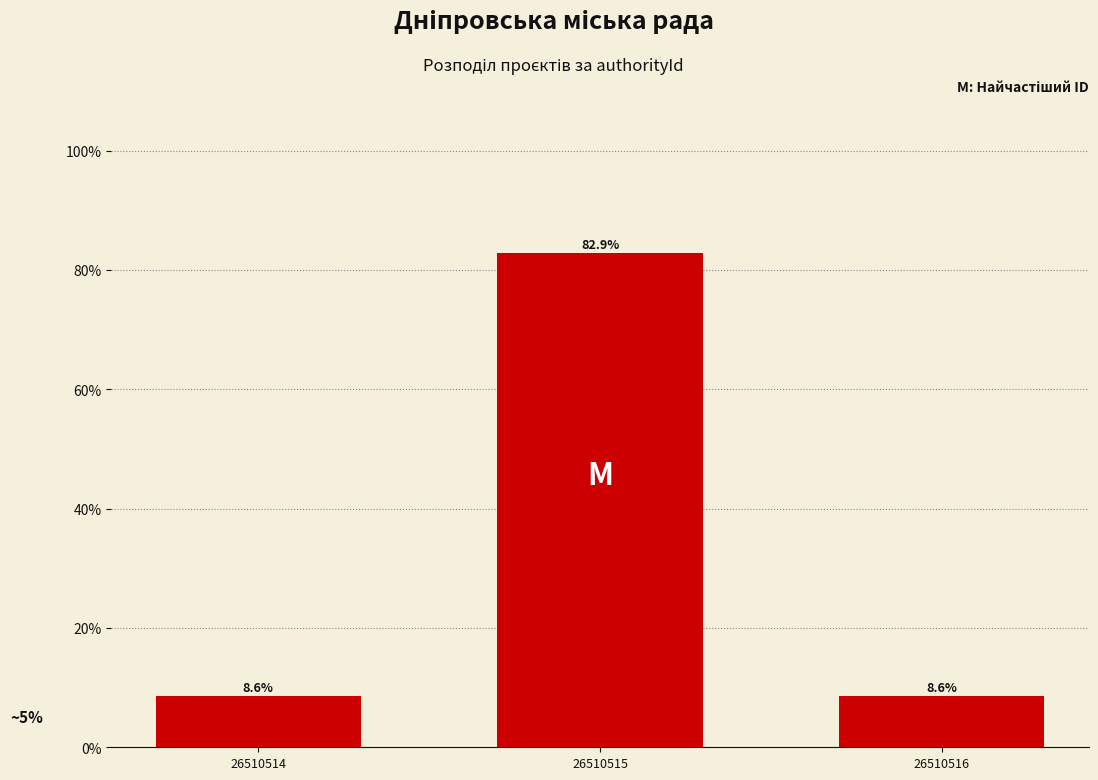

Does the chart contain any negative values?

No